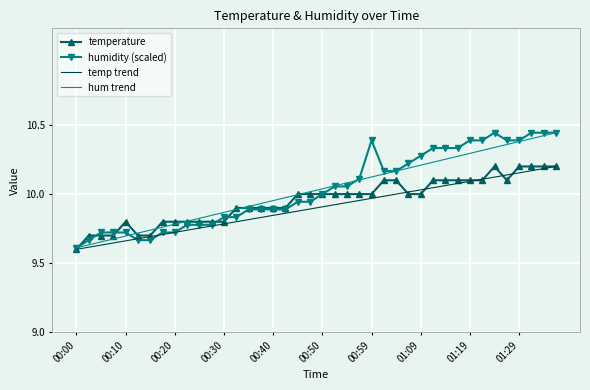

How many times do temperature and humidity cross each other?

6